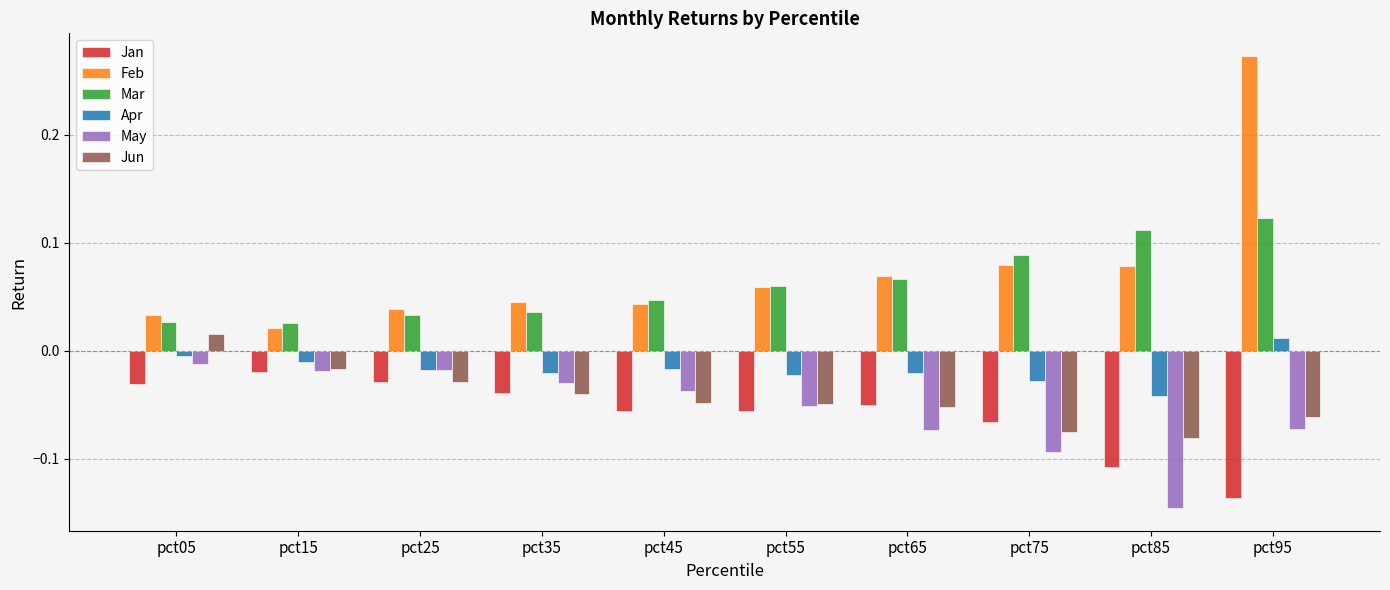

Which label corresponds to the smallest value in the chart?

pct85